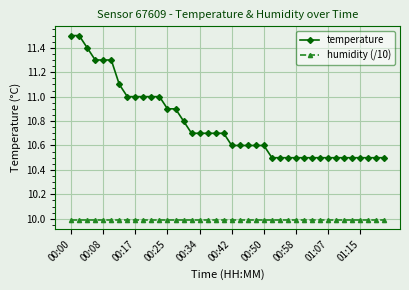

What is the value of the temperature point at the 5th from the left?

11.3